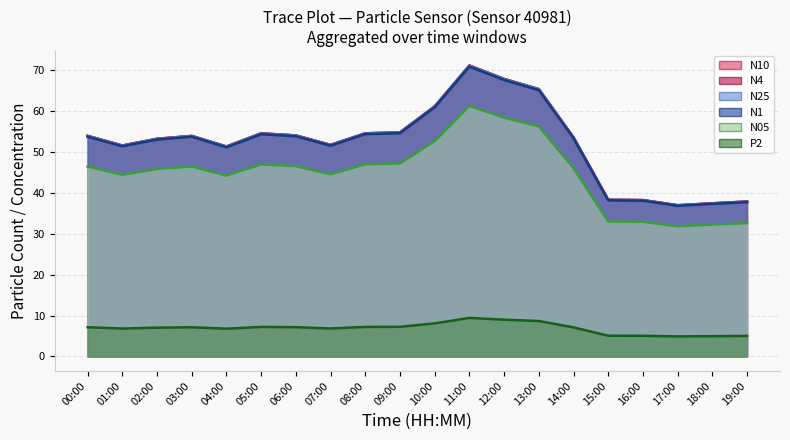

What is the sum of the N4 values at 13:00 and 06:00?

119.2